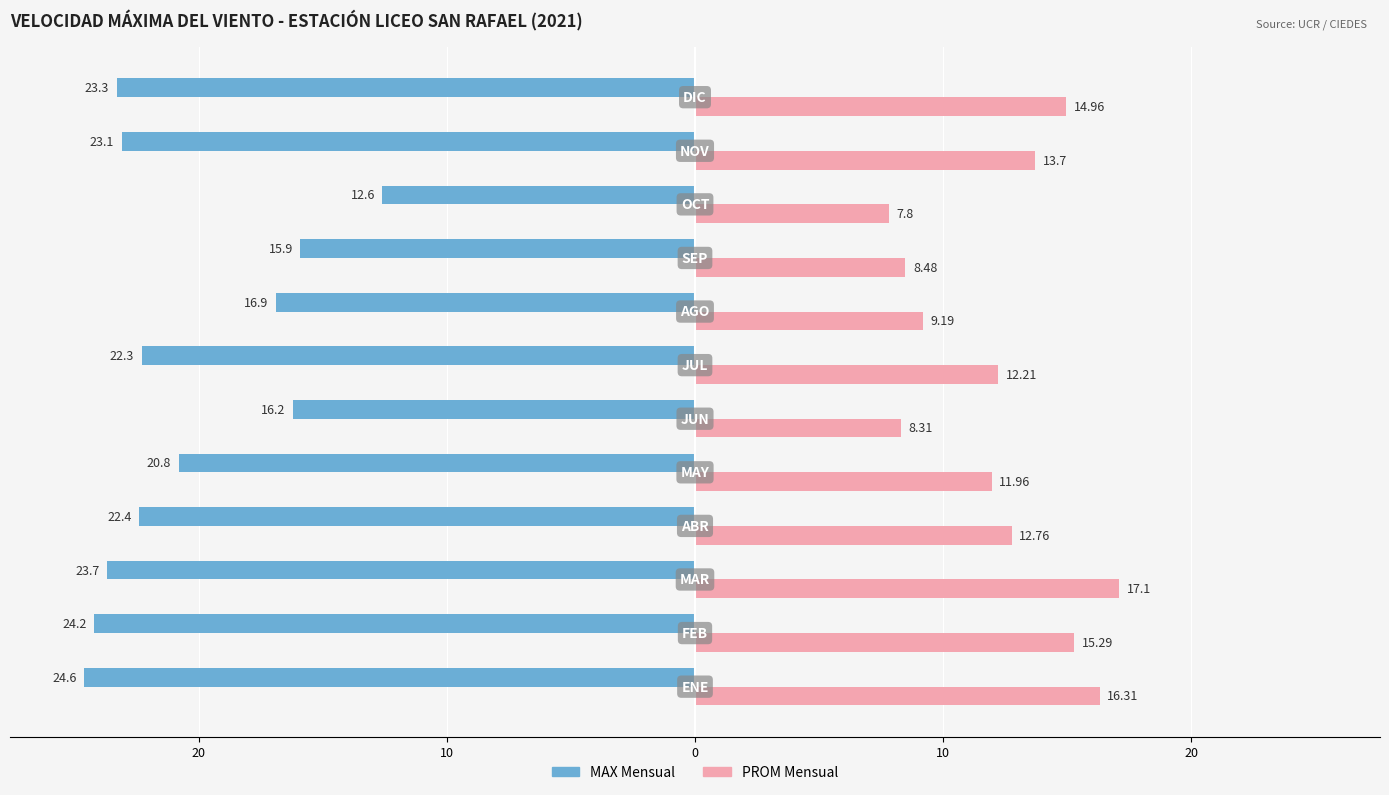

What are all the series names shown in the legend?

MAX Mensual, PROM Mensual